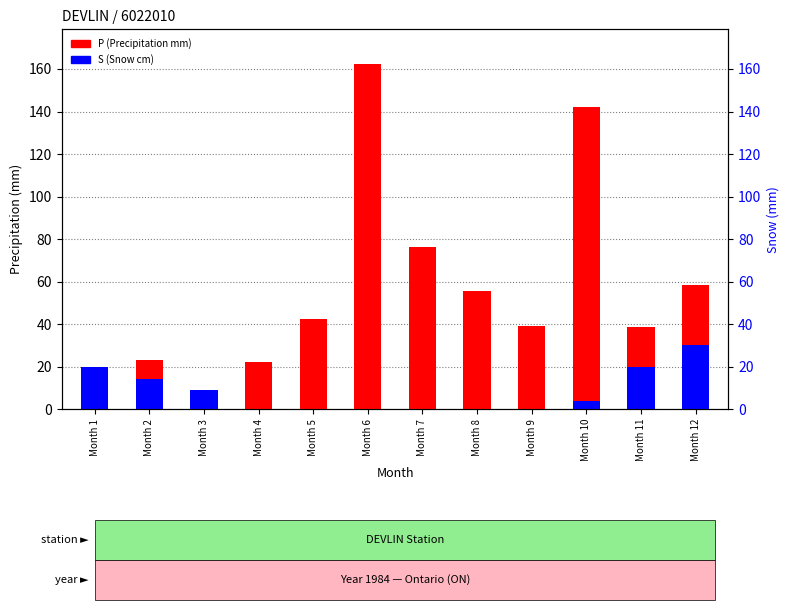

What is the difference between the maximum and minimum values in the S (Snow) series?

30.0